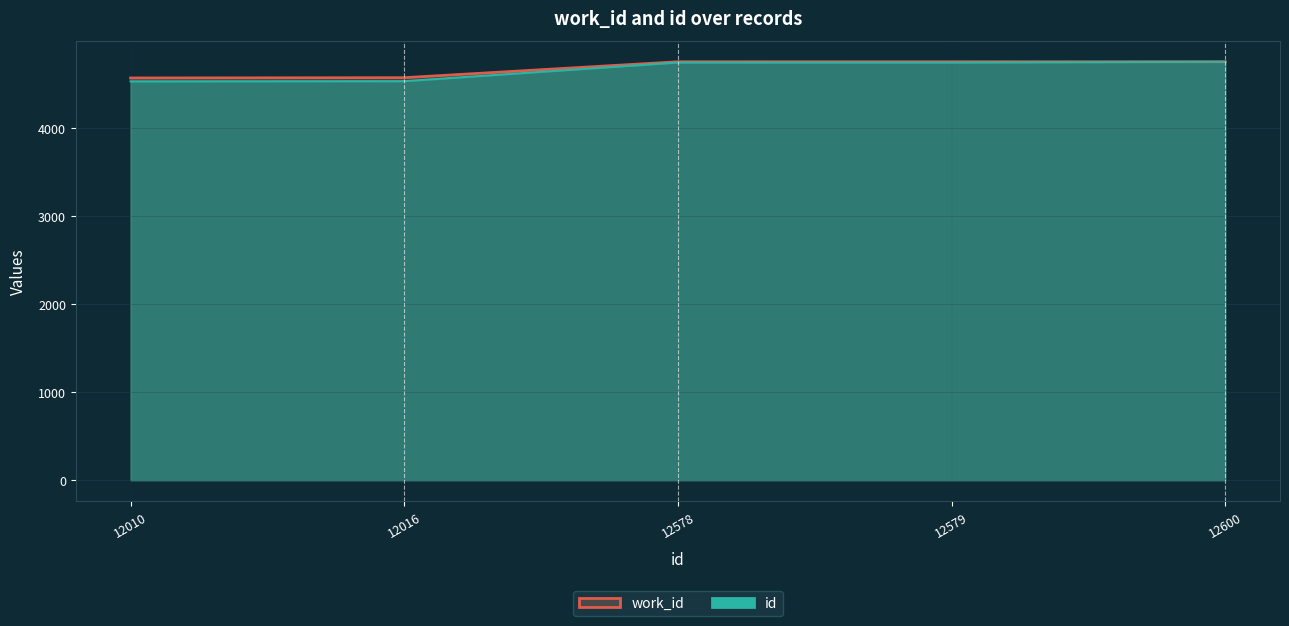

At which label is id line closest to 4640?

12578